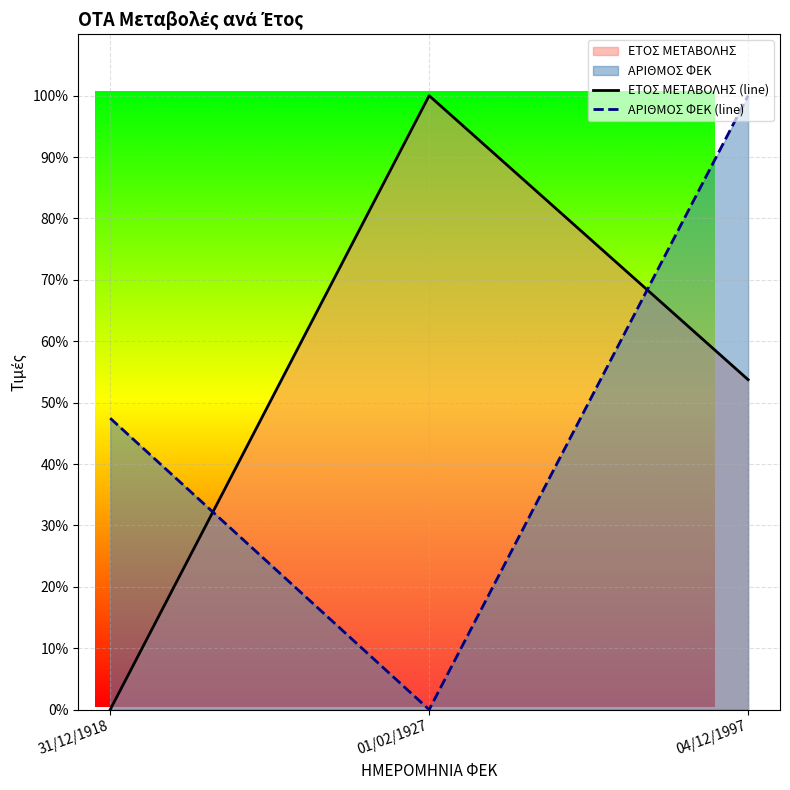

Does the chart display data point markers on the line(s)?

No